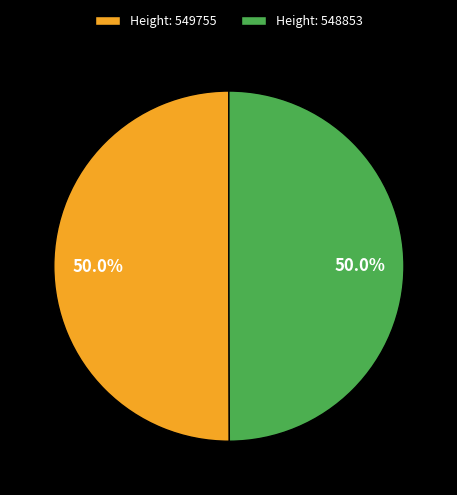

What portion of the pie excludes Height: 549755?

50.0%